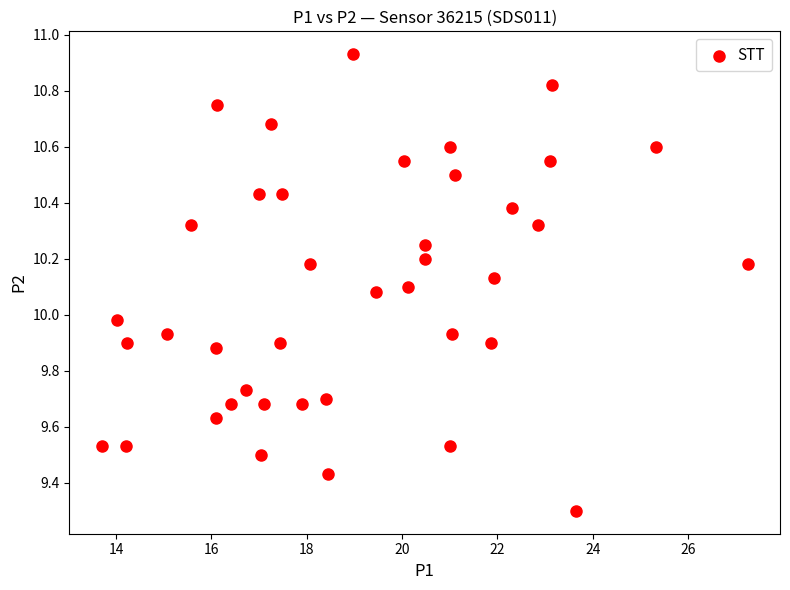

What is the range of Y values (max minus min)?

1.6